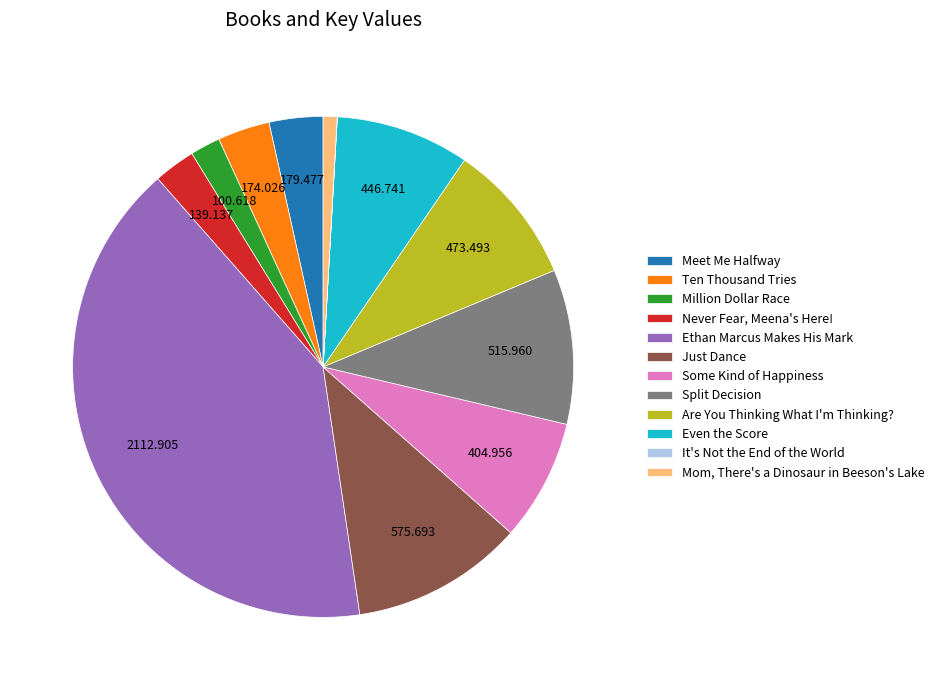

What is the largest slice in the pie chart?

Ethan Marcus Makes His Mark